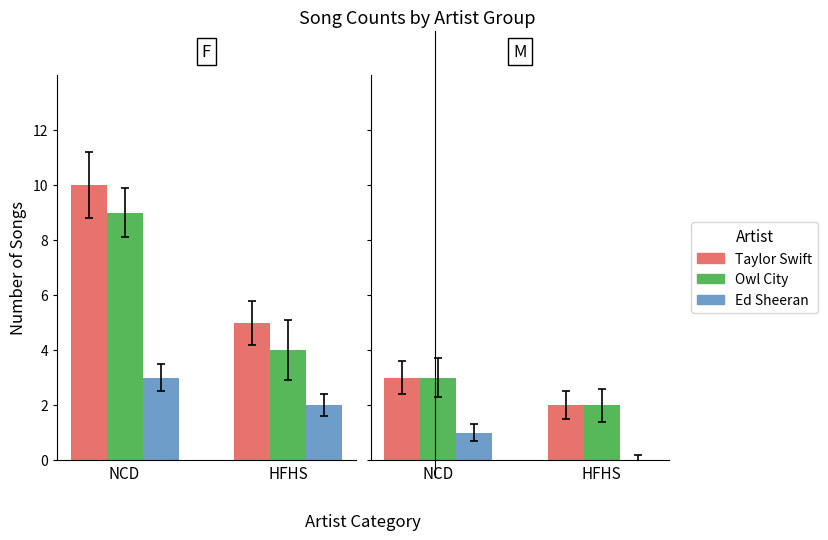

What position from the right is NCD?

2